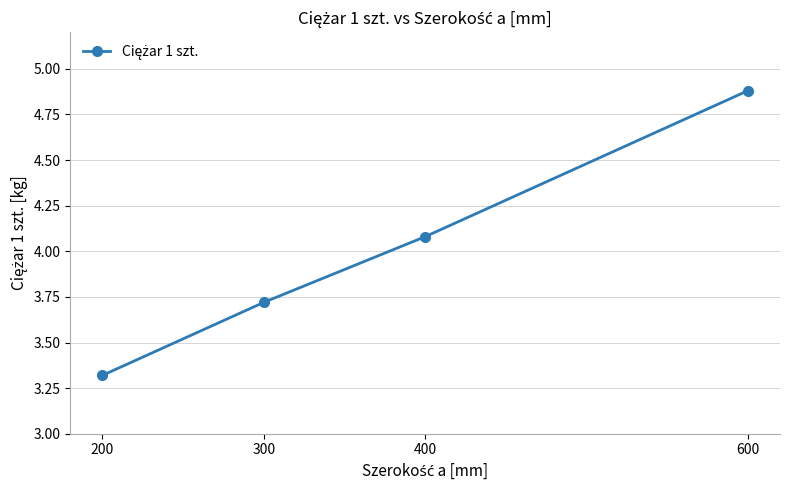

What is the minimum value shown in the chart?

3.3